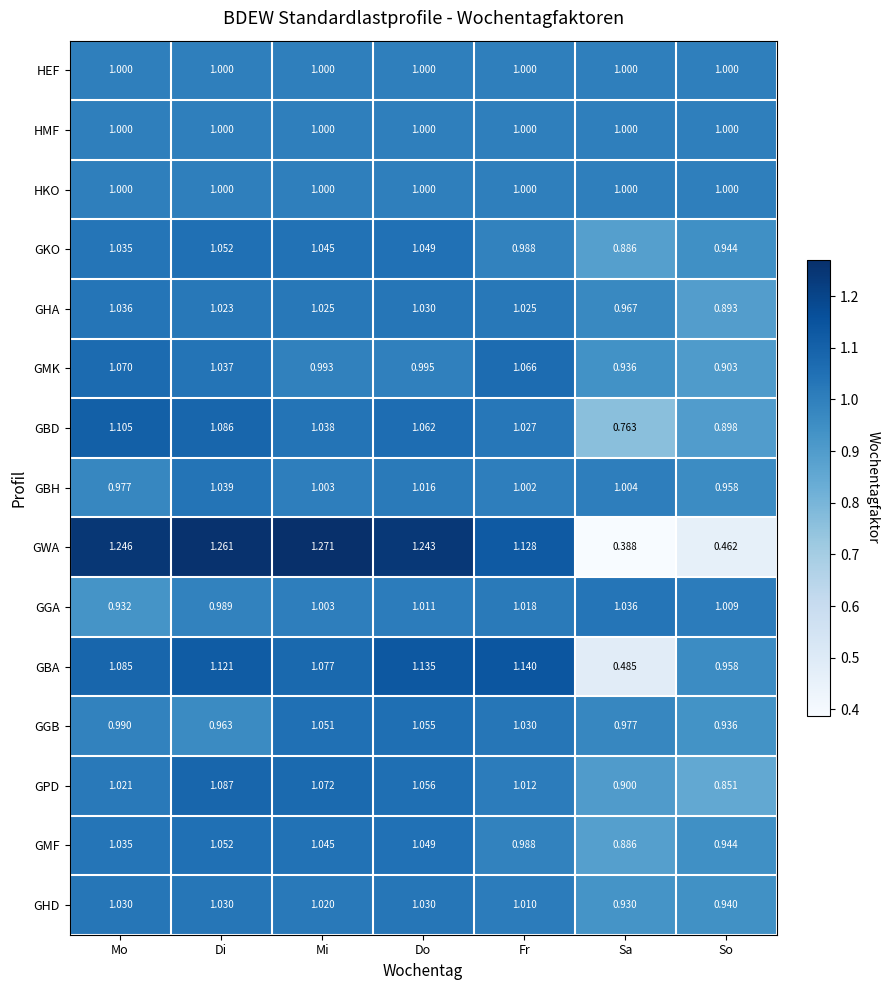

Rank the categories by GPD value from highest to lowest.

Di, Mi, Do, Mo, Fr, Sa, So